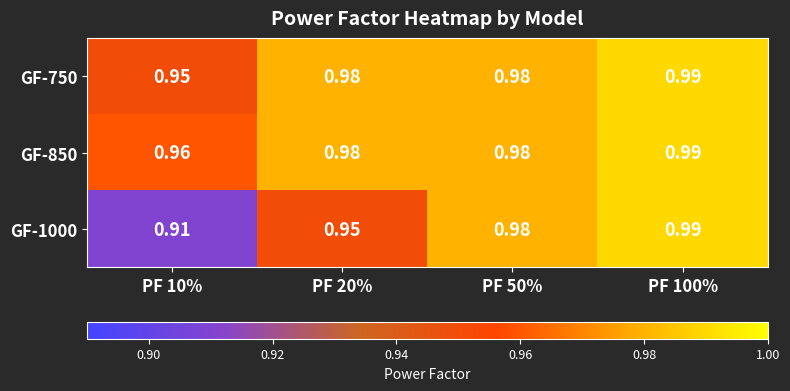

Is the value of GF-750 at PF 50% greater than the value of GF-1000 at PF 100%?

No